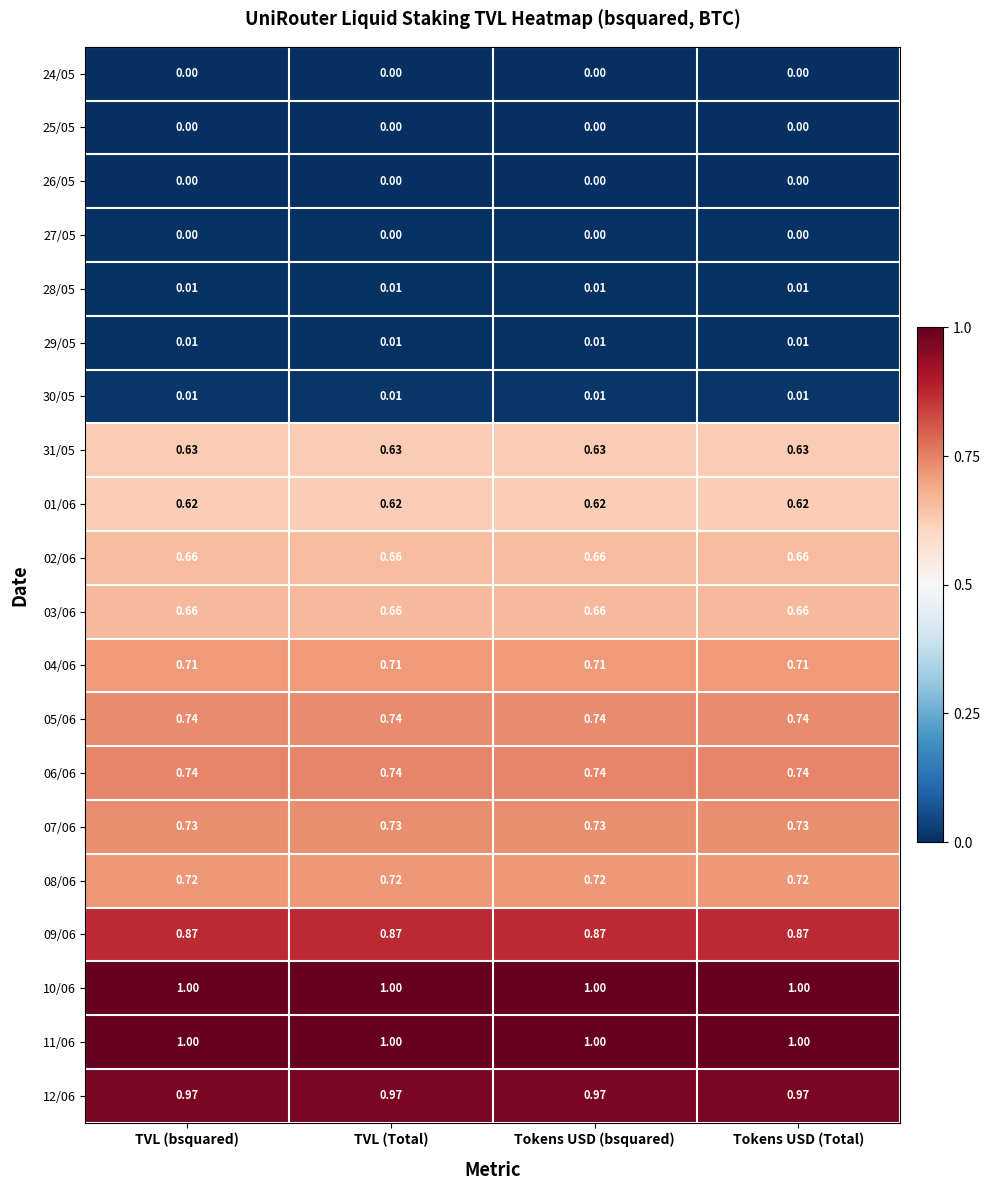

Is the value of 05/06 at TVL (bsquared) greater than the value of 30/05 at Tokens USD (Total)?

Yes